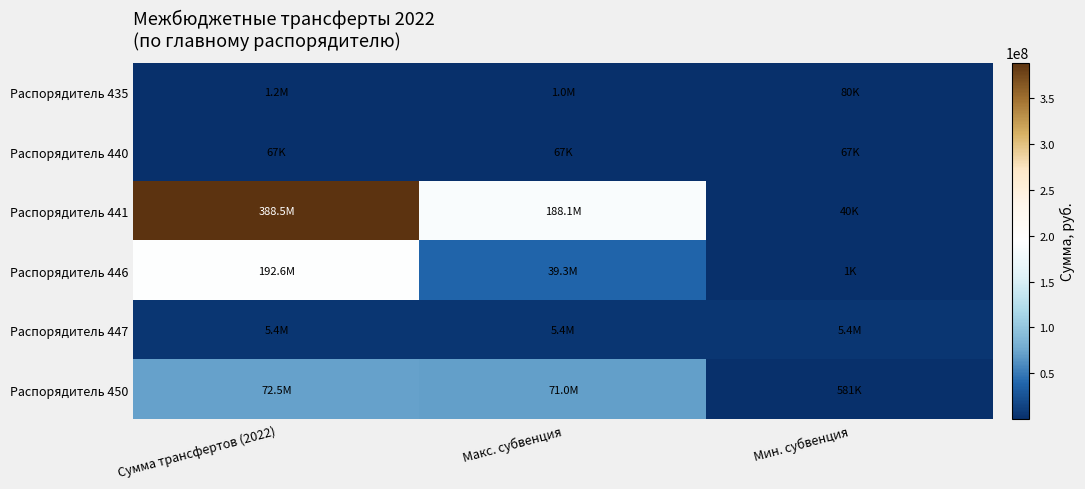

Reading left to right, list all the values displayed in this chart.

Распорядитель 435: Сумма трансфертов (2022)=1234780	Макс. субвенция=1033800	Мин. субвенция=80300
Распорядитель 440: Сумма трансфертов (2022)=67400	Макс. субвенция=67400	Мин. субвенция=67400
Распорядитель 441: Сумма трансфертов (2022)=388543500	Макс. субвенция=188072000	Мин. субвенция=39500
Распорядитель 446: Сумма трансфертов (2022)=192603632	Макс. субвенция=39293200	Мин. субвенция=800
Распорядитель 447: Сумма трансфертов (2022)=5431600	Макс. субвенция=5431600	Мин. субвенция=5431600
Распорядитель 450: Сумма трансфертов (2022)=72526121	Макс. субвенция=70997000	Мин. субвенция=580962